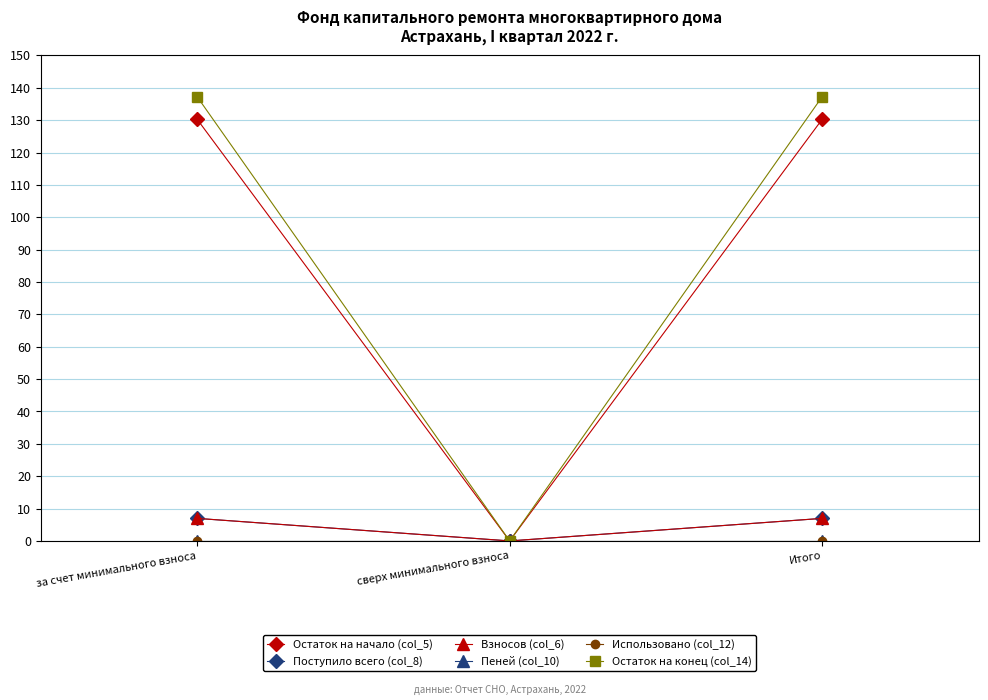

Where does the Взносов (col_6) series first go above 6?

за счет минимального взноса